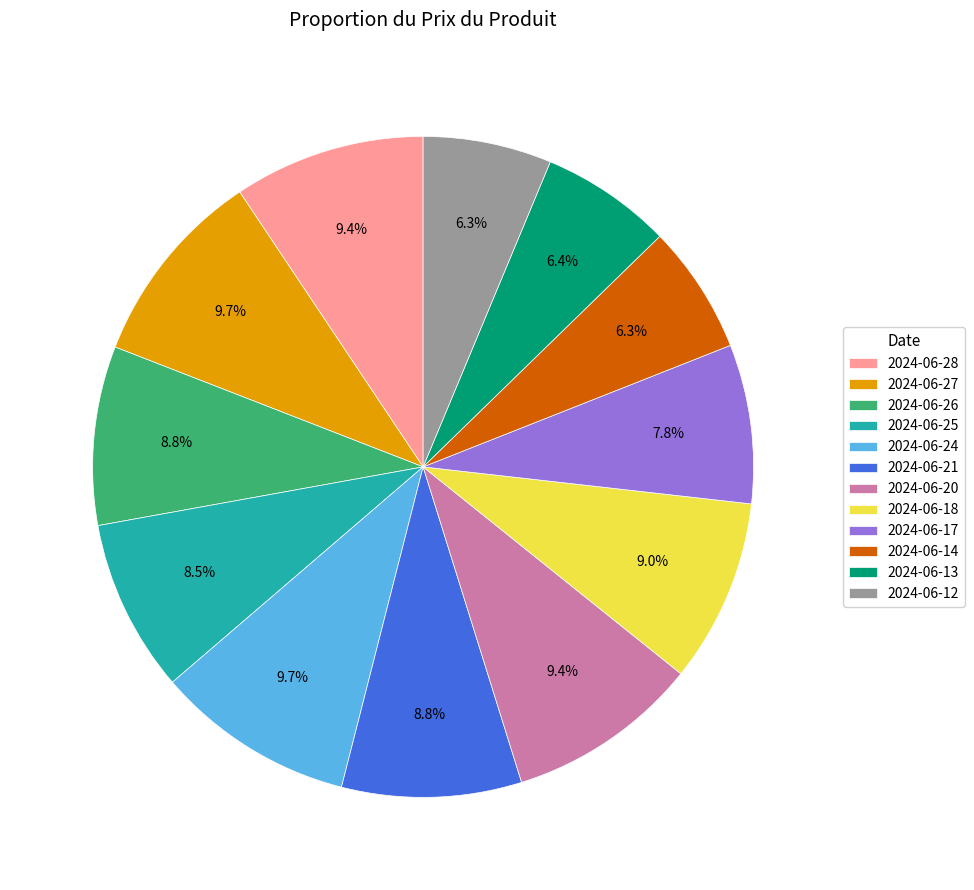

How many segments does this pie chart have?

12